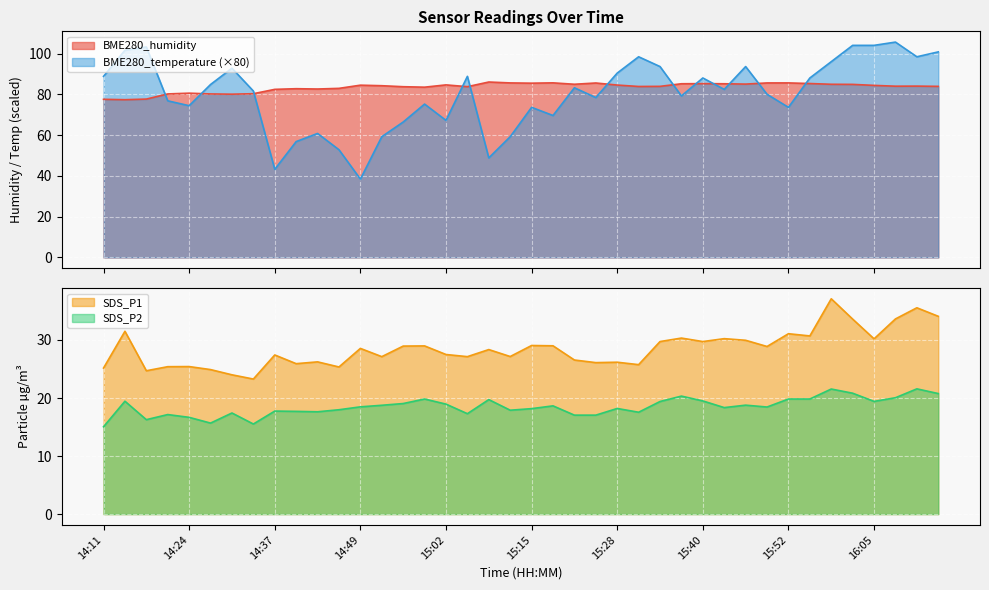

At which category is the sum across all series the highest?

16:02